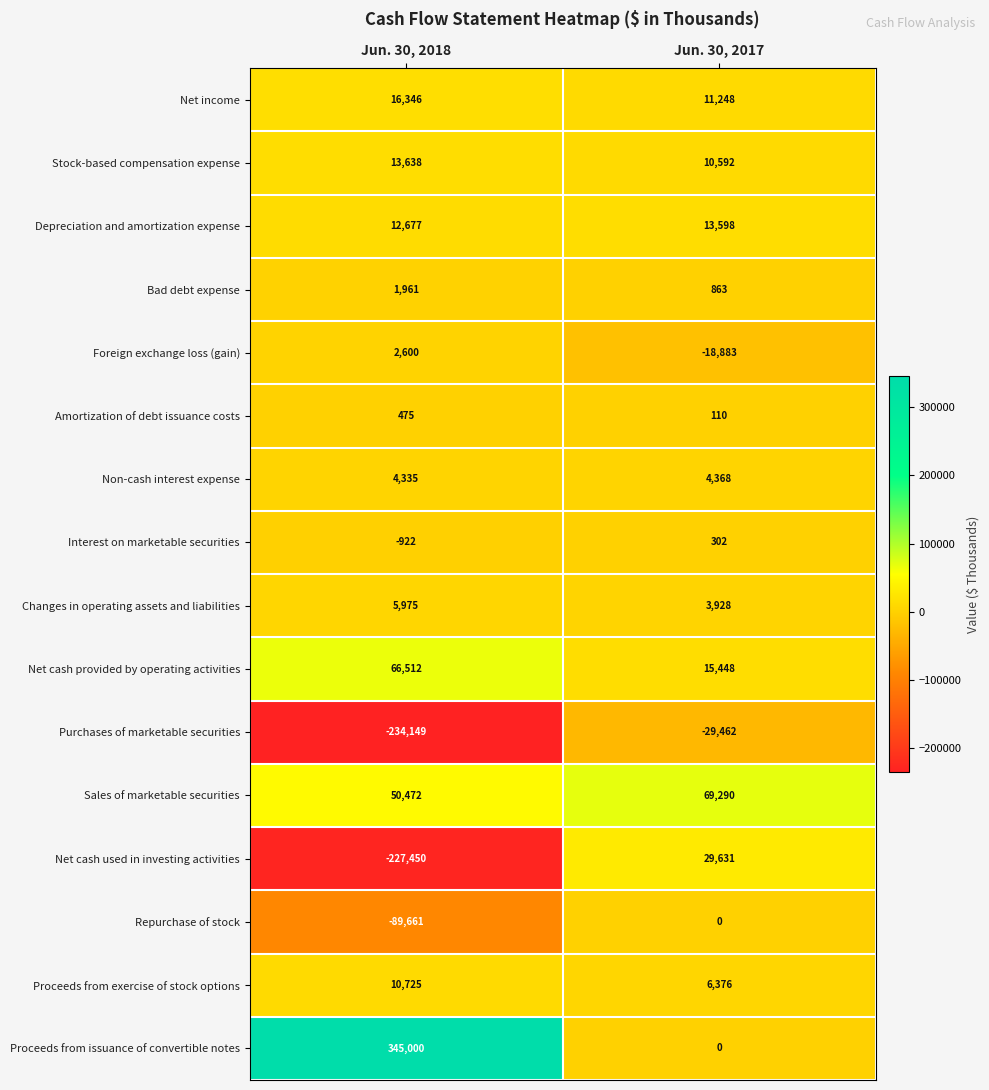

What is the maximum value shown in the chart?

345000